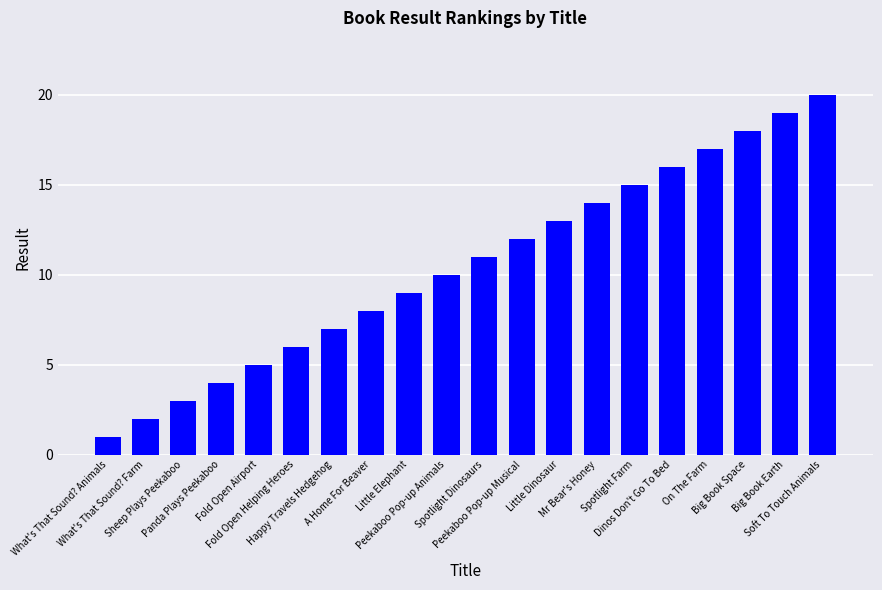

How many bars are there in total?

20